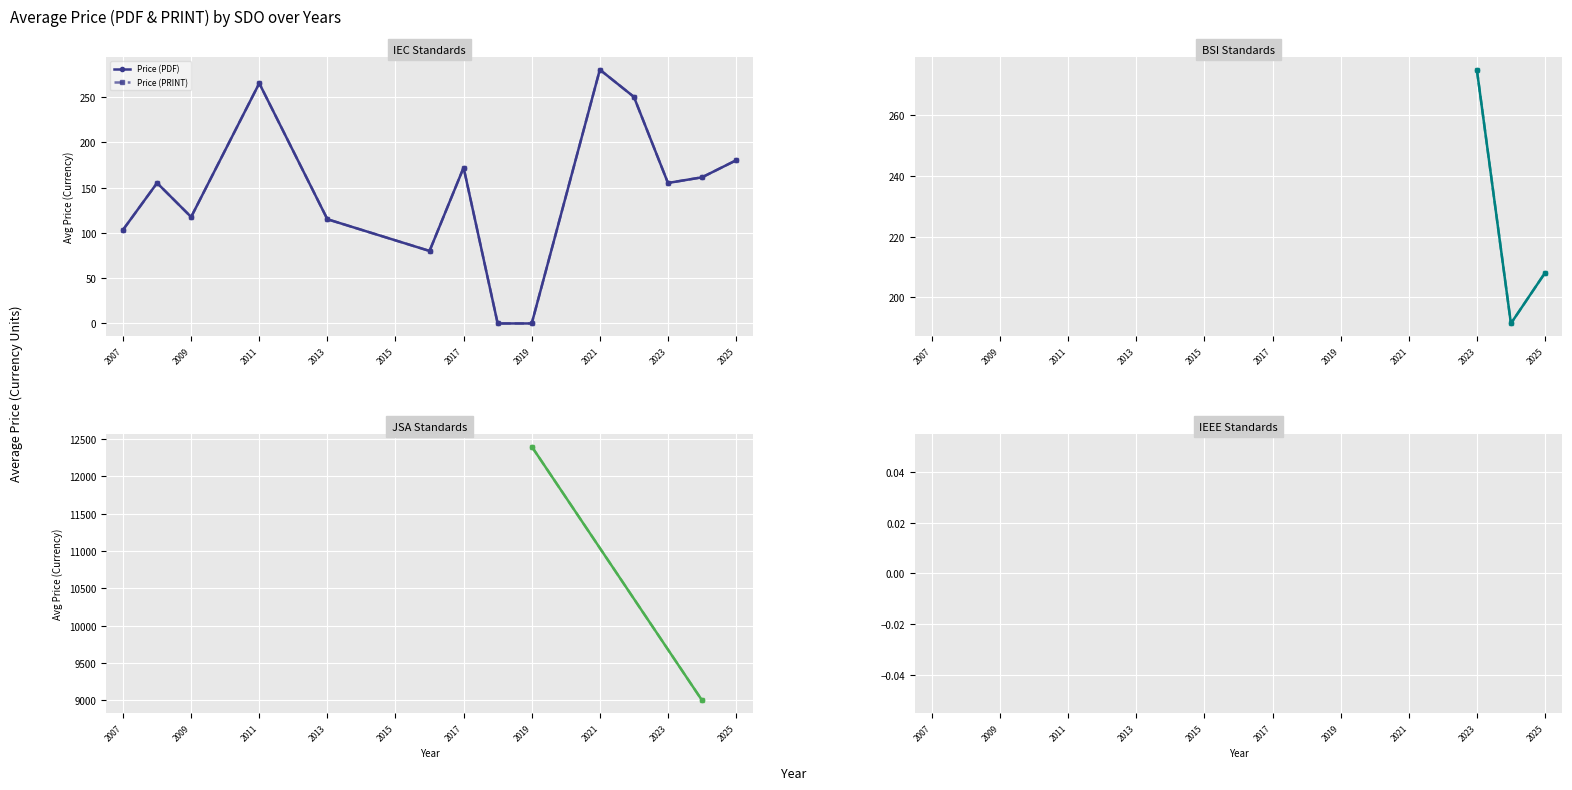

Which series has the largest range (max minus min)?

Price (PDF)